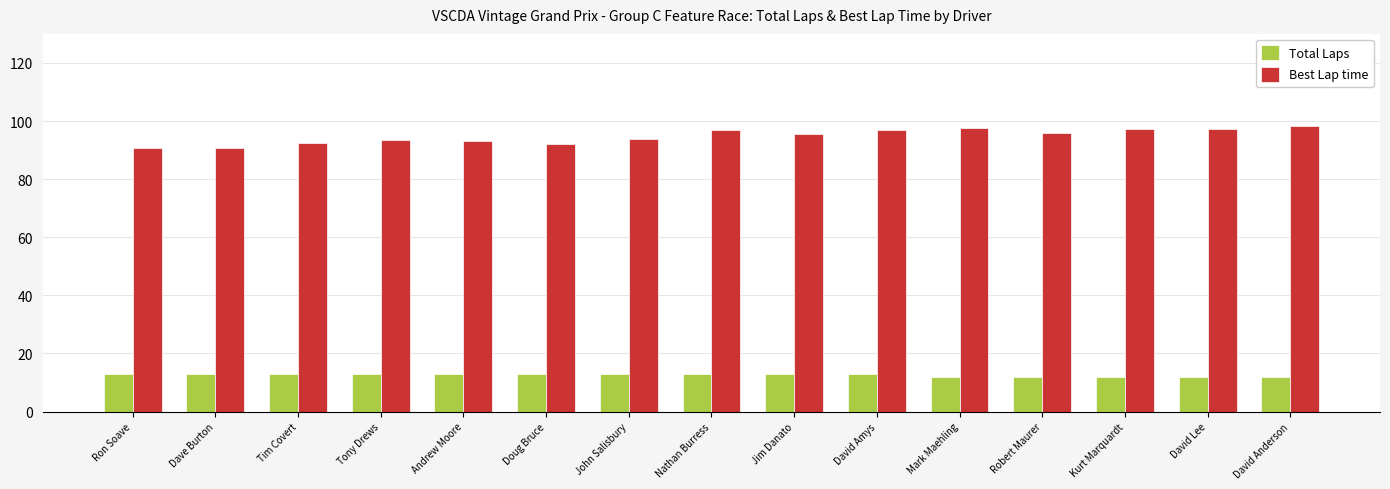

Which series changed the most between Dave Burton and David Lee?

Best Lap time